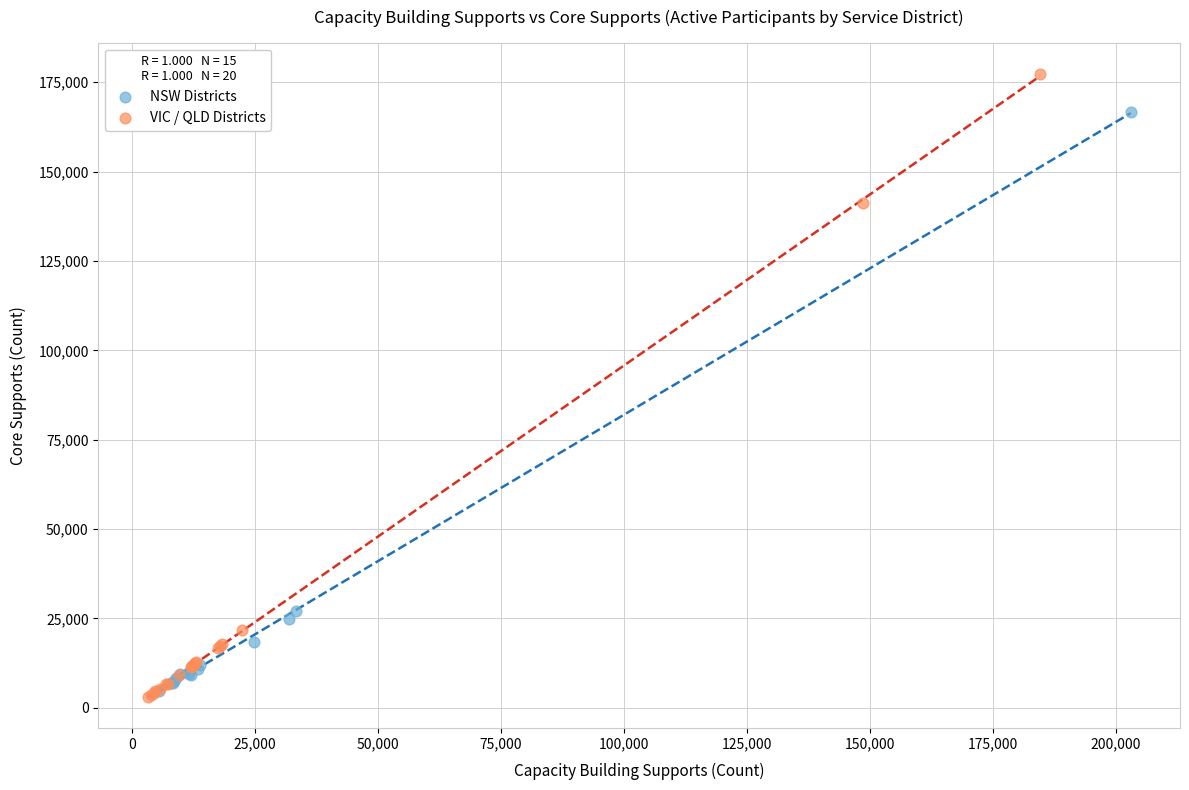

Which series contains the lowest Y value?

VIC / QLD Districts